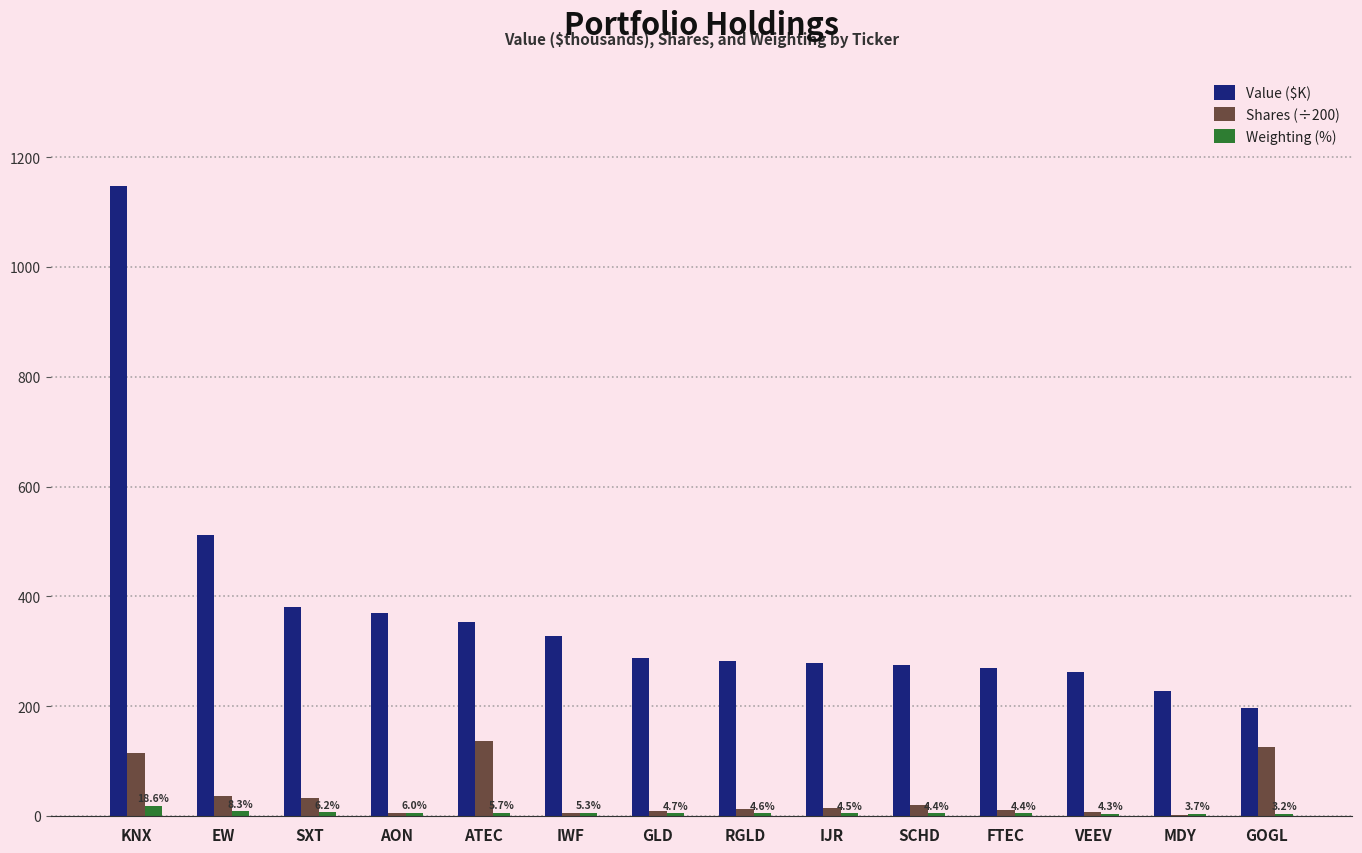

What is the maximum value for Value ($K)?

1147.0